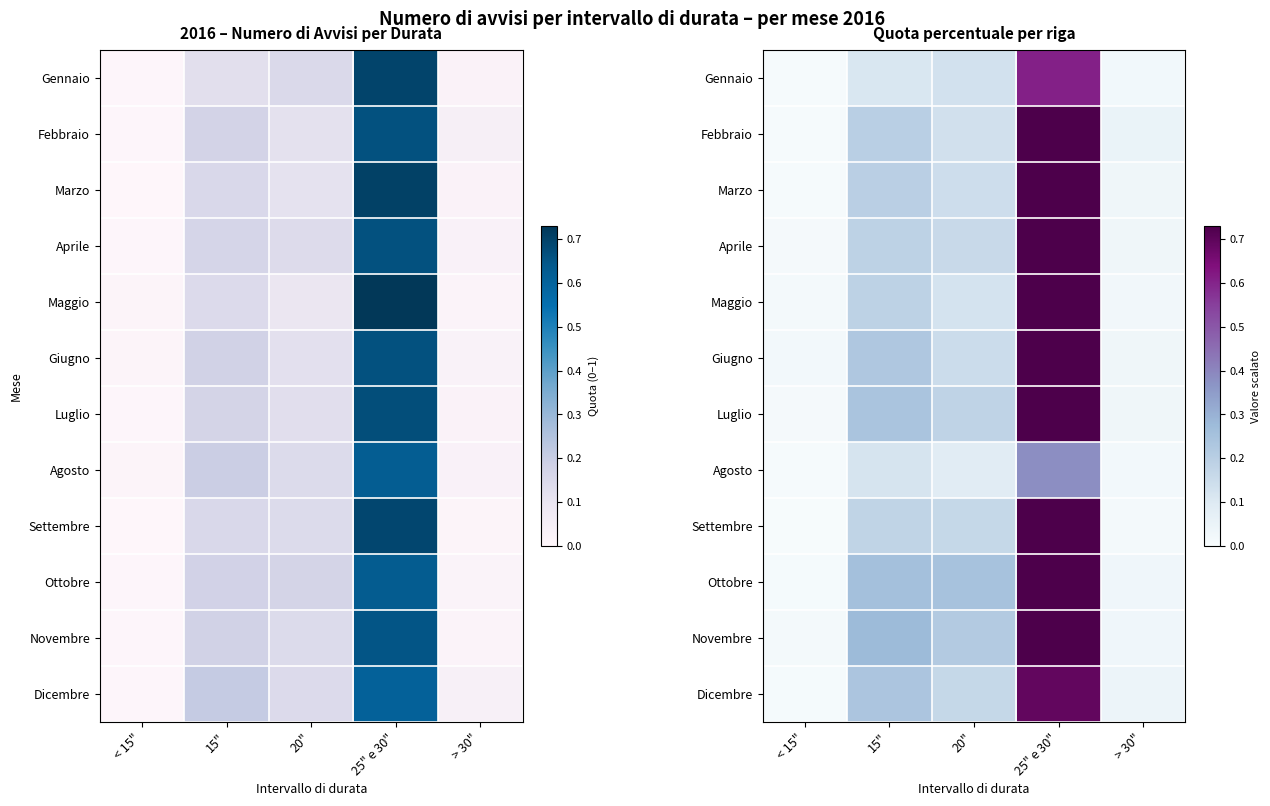

At how many categories does at least one series exceed 0?

5